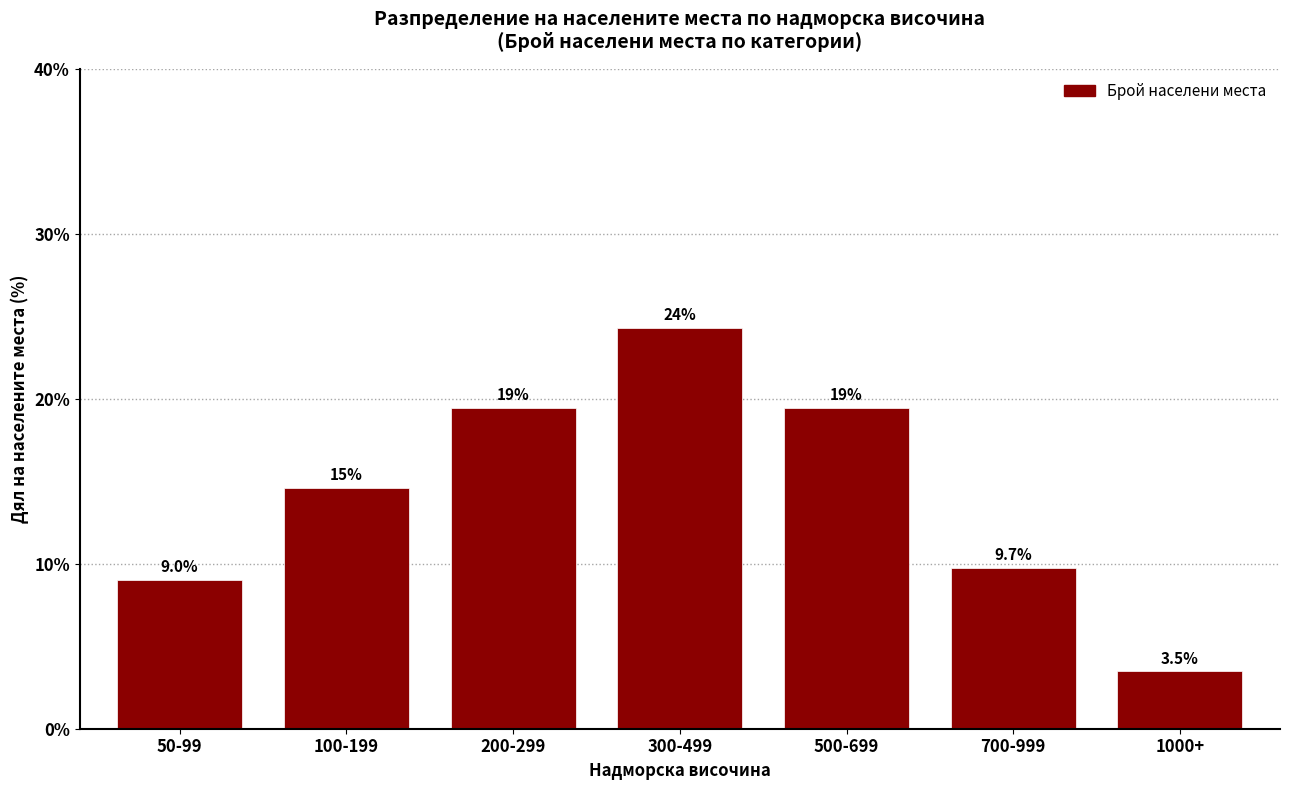

How many bars are there in total?

7